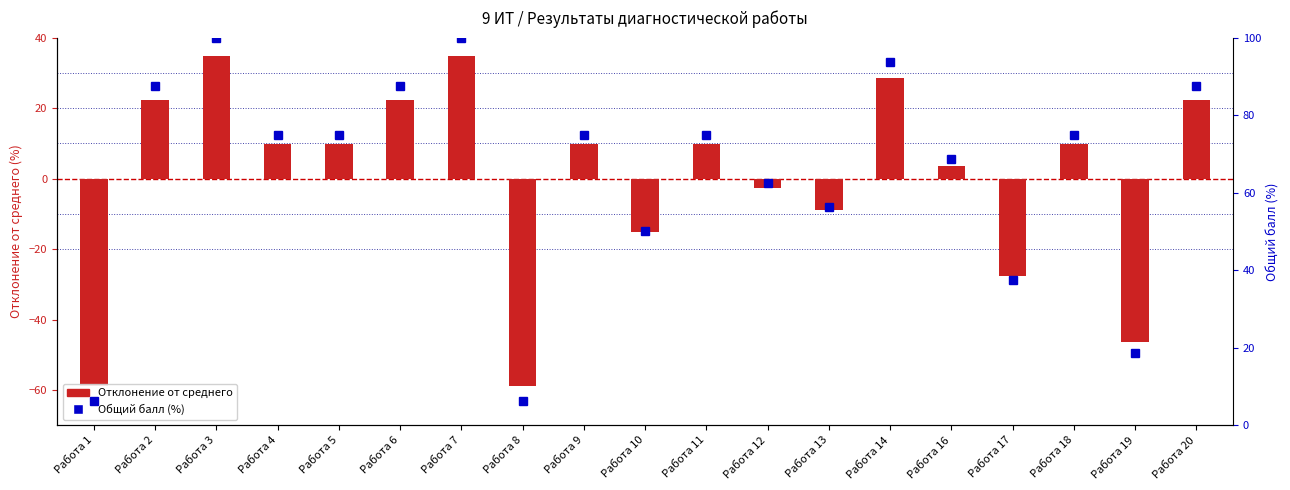

What is the difference between the maximum and second lowest values?

93.8